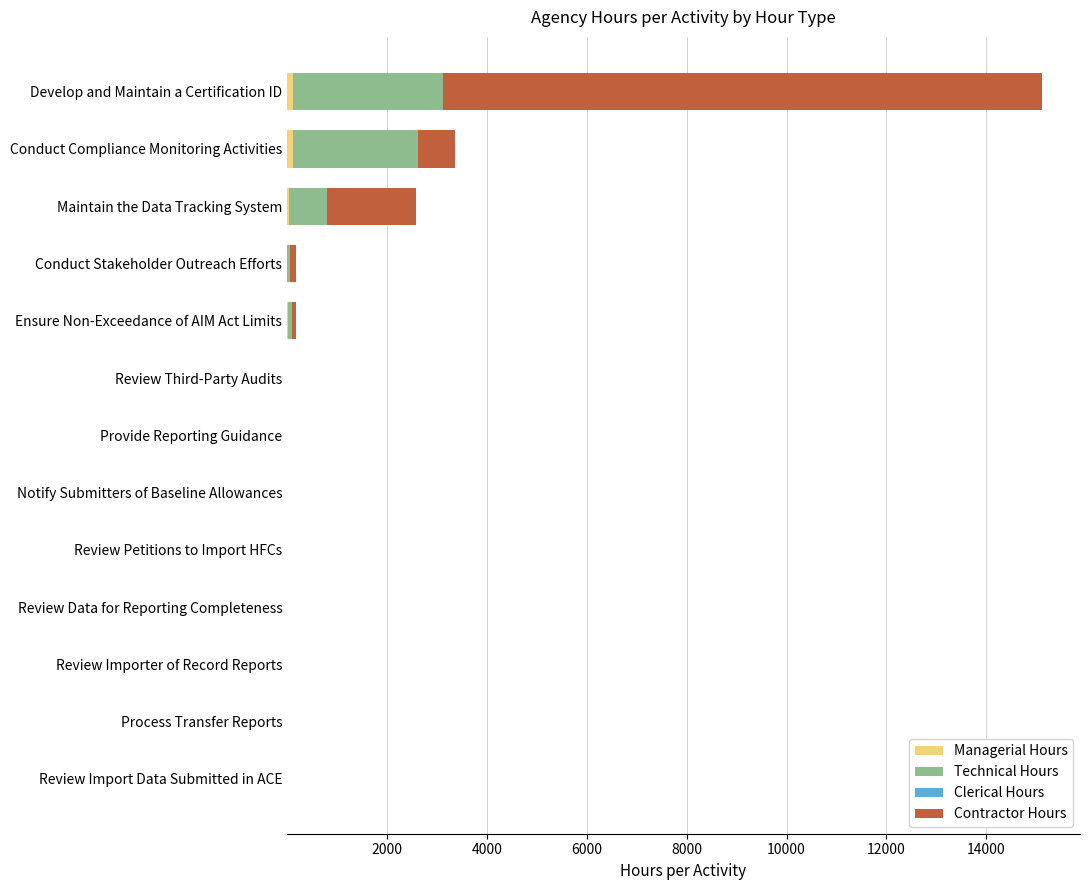

At which category is the sum across all series the highest?

Develop and Maintain a Certification ID